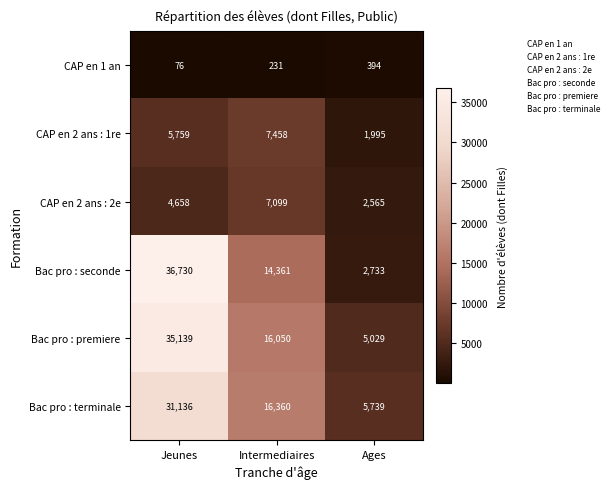

Rank the series by their maximum value, from highest to lowest.

Bac pro : seconde, Bac pro : premiere, Bac pro : terminale, CAP en 2 ans : 1re, CAP en 2 ans : 2e, CAP en 1 an